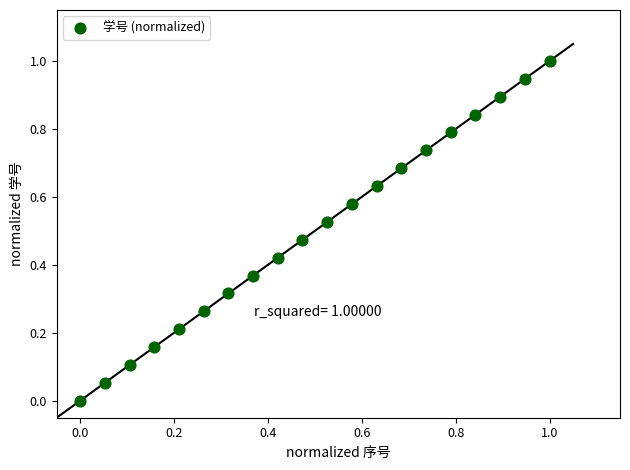

What is the range of Y values (max minus min)?

1.0